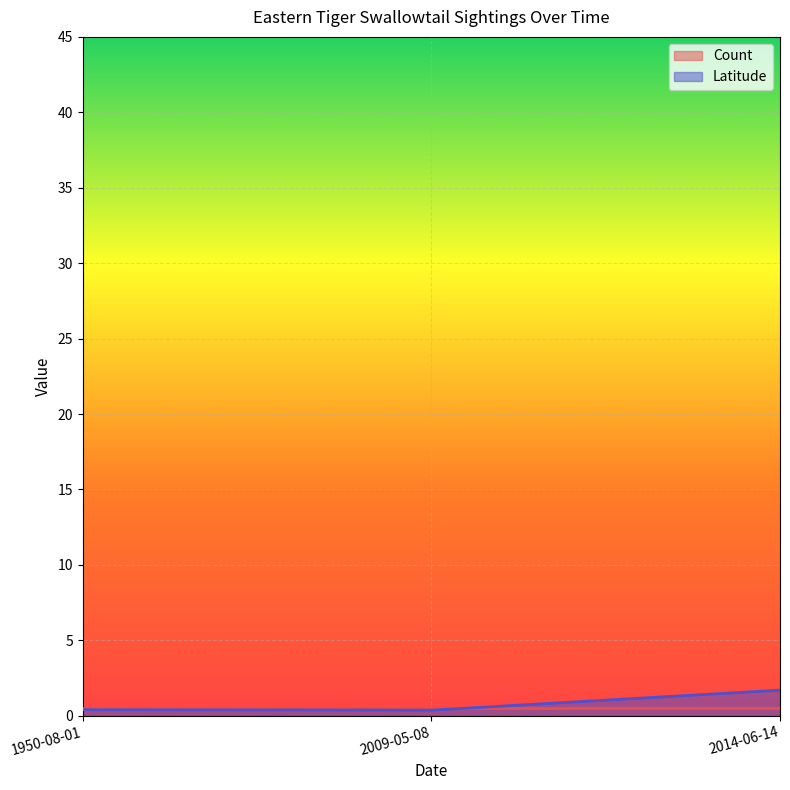

List the labels in order of value, largest first.

2014-06-14, 1950-08-01, 2009-05-08